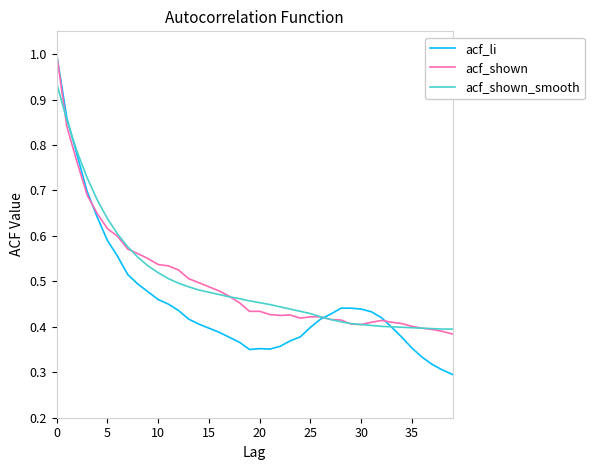

What is the maximum value for acf_shown?

1.0